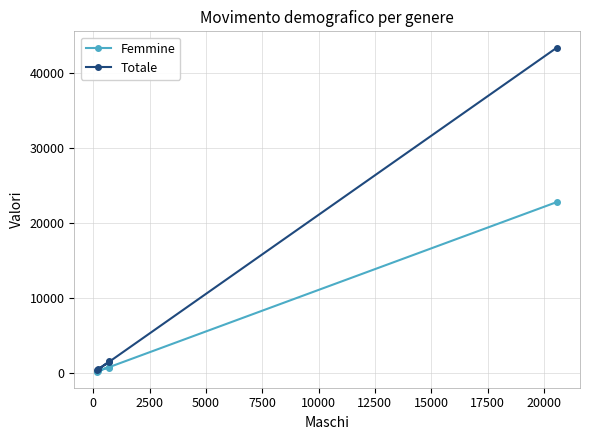

True or false: Femmine and Totale intersect in this chart.

False